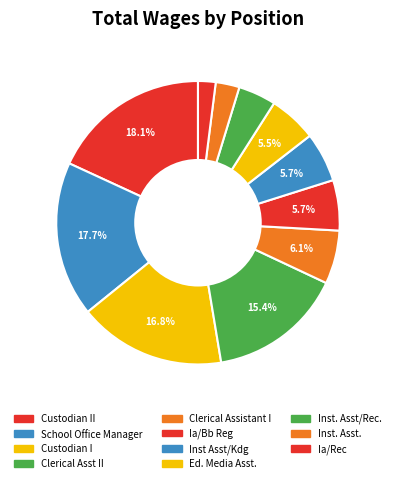

What percentage do Custodian I and Inst Asst/Kdg together represent?

22.5%